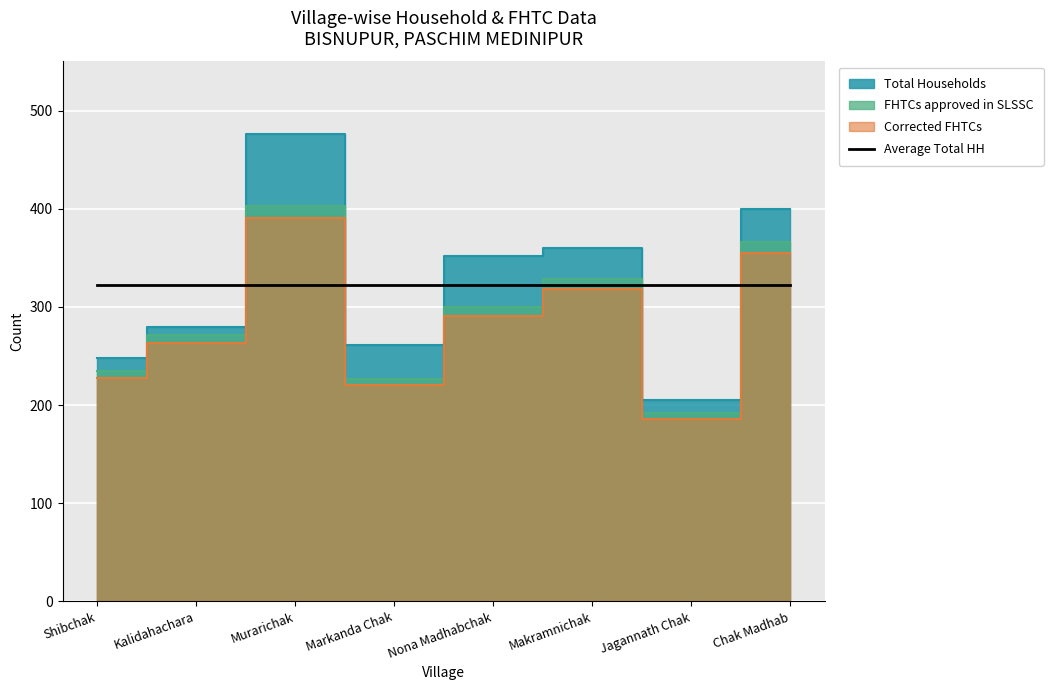

List the series in order of their peak value, lowest first.

Corrected FHTCs, FHTCs approved in SLSSC, Total Households